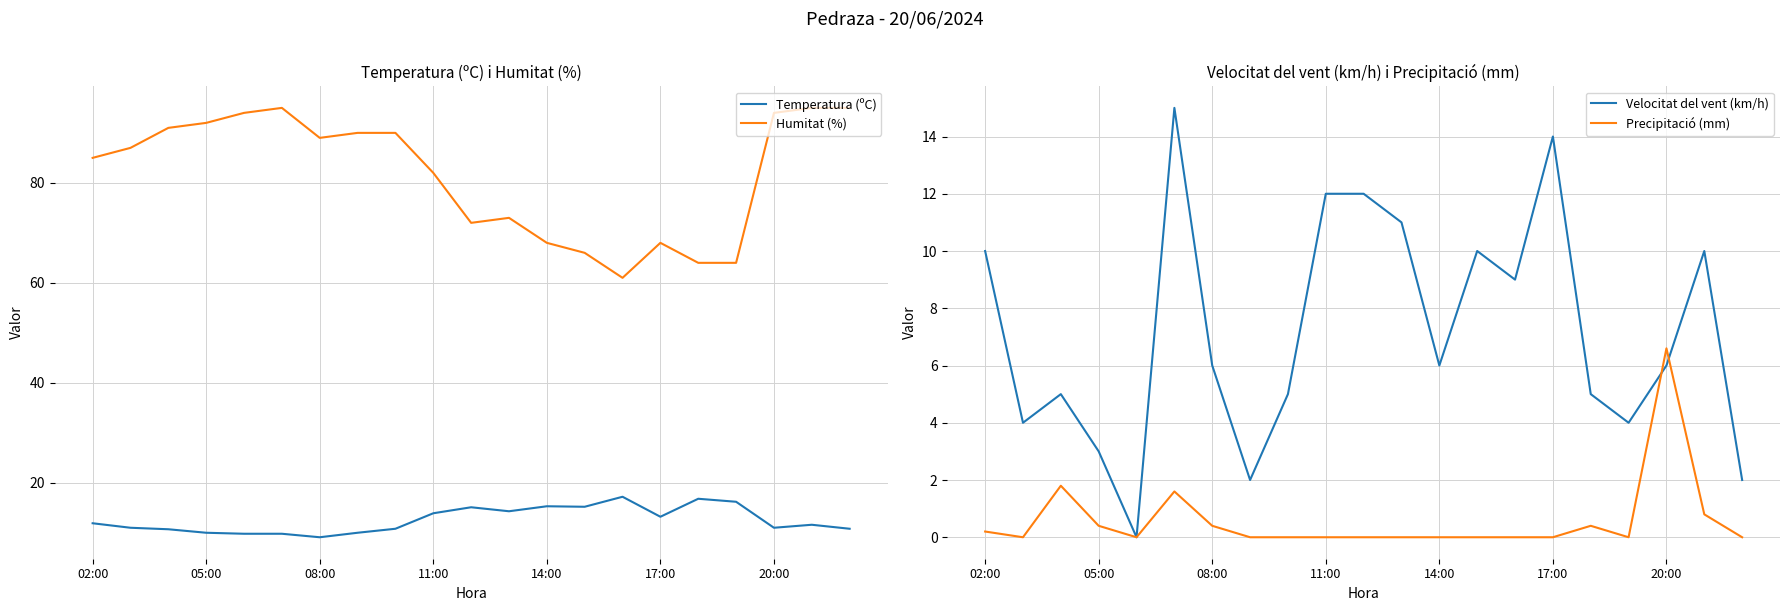

The Temperatura (ºC) series shows 10.0 at 05:00. True or false?

True